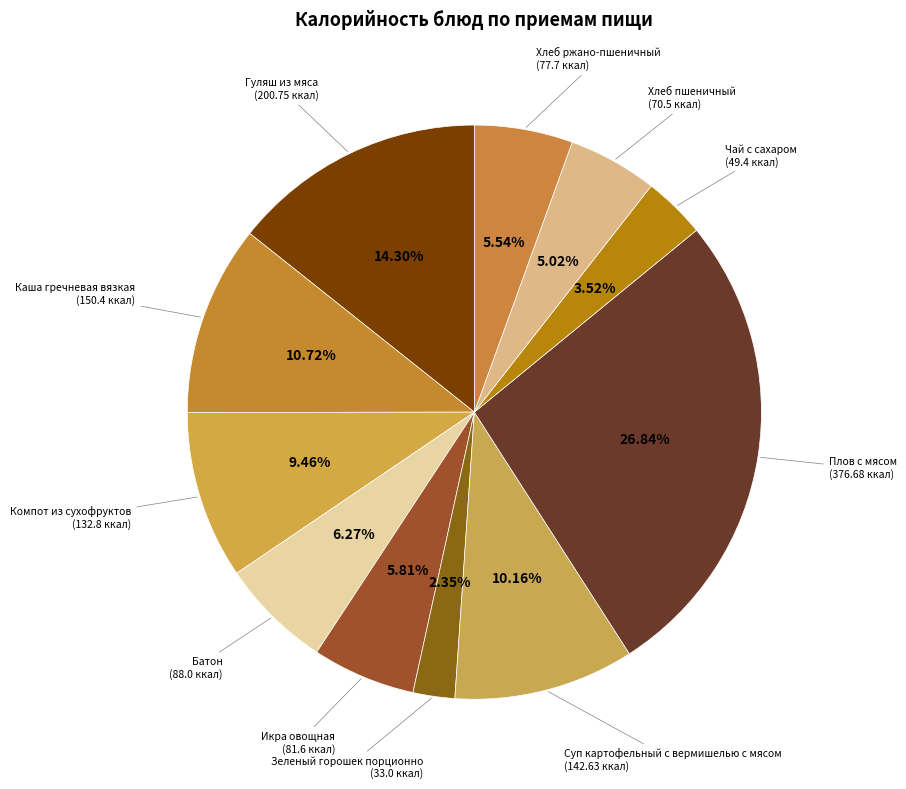

To the nearest percent, what is the difference between the largest and smallest slice percentages?

24%